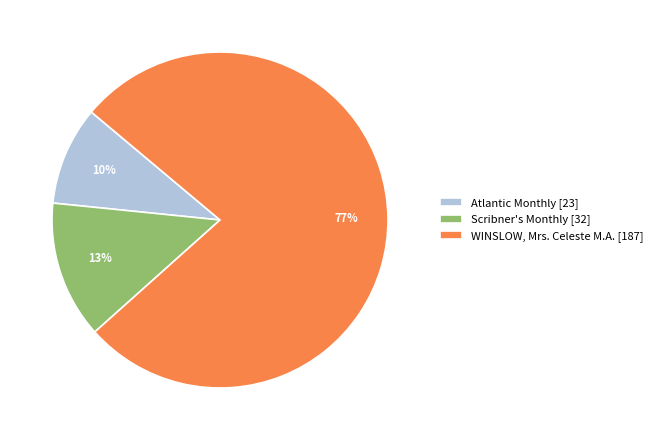

To the nearest percent, what portion does Atlantic Monthly represent?

10%